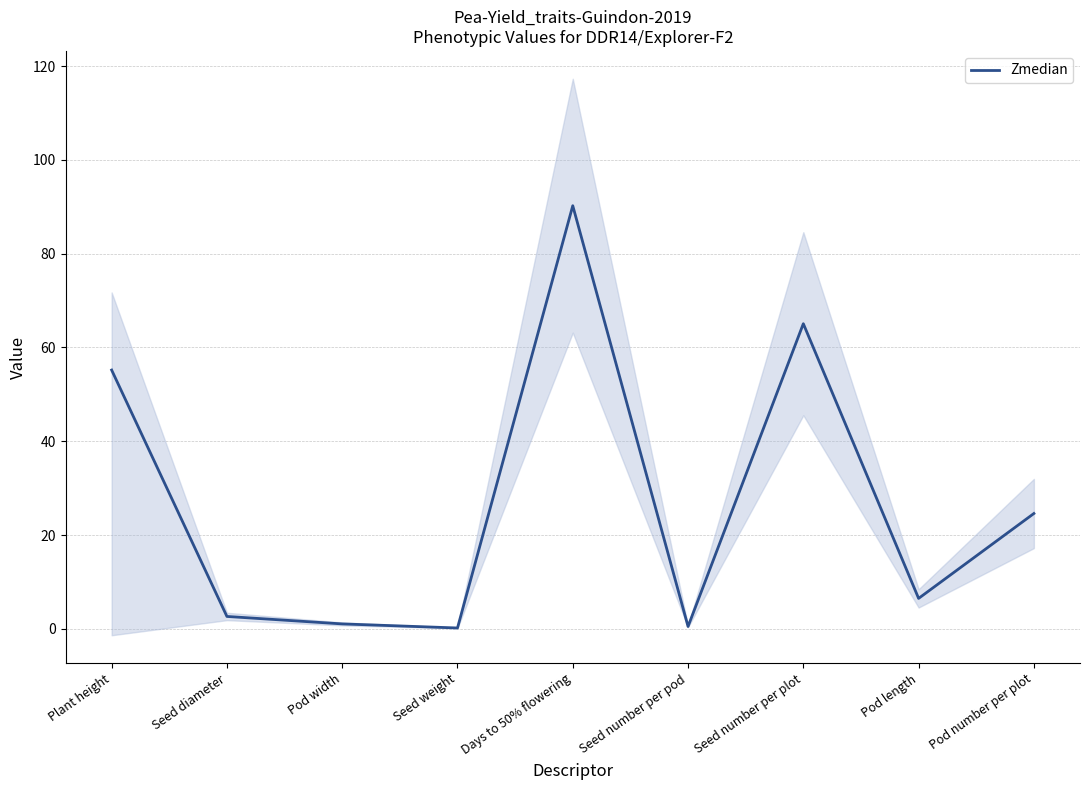

Rank the categories by value from lowest to highest.

Seed weight, Seed number per pod, Pod width, Seed diameter, Pod length, Pod number per plot, Plant height, Seed number per plot, Days to 50% flowering